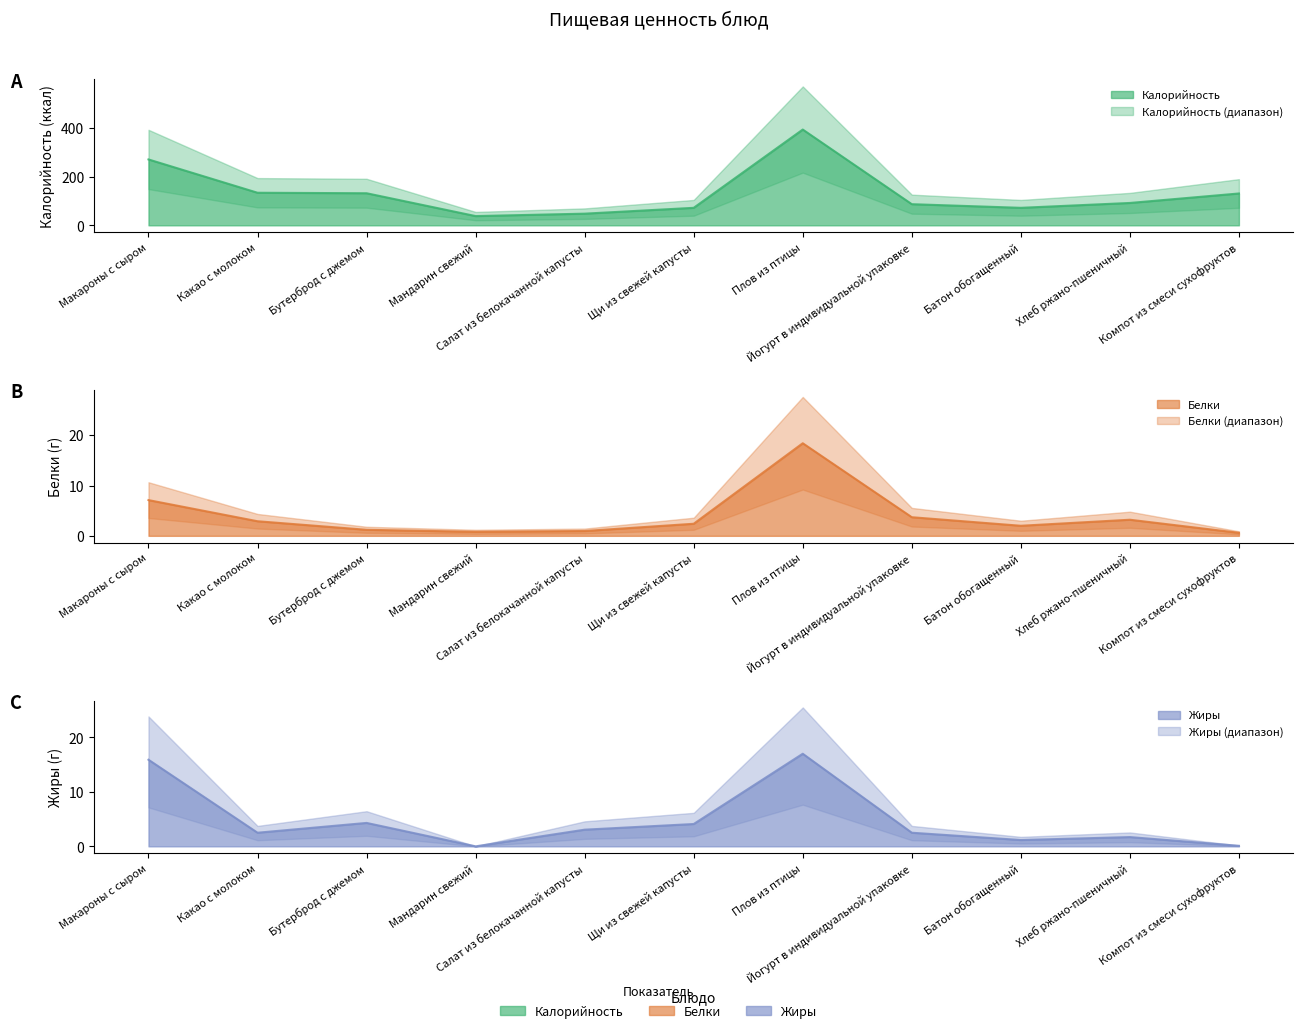

At which label does Белки reach its minimum?

Компот из смеси сухофруктов